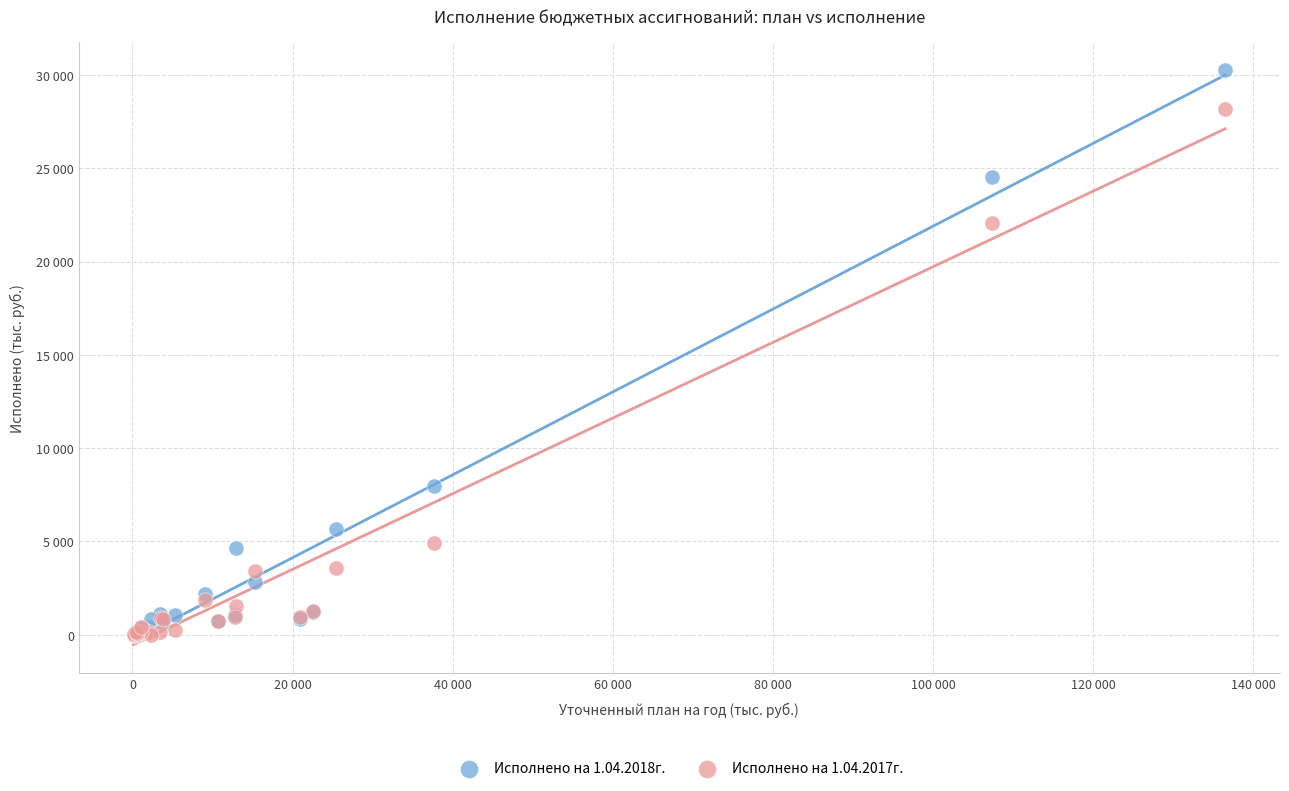

What are all the series names shown in the legend?

Исполнено на 1.04.2018г., Исполнено на 1.04.2017г.